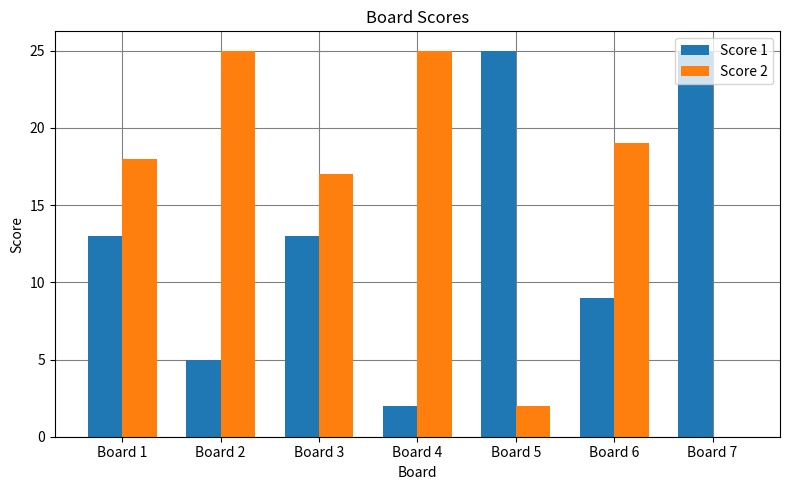

How many groups of bars are there?

7